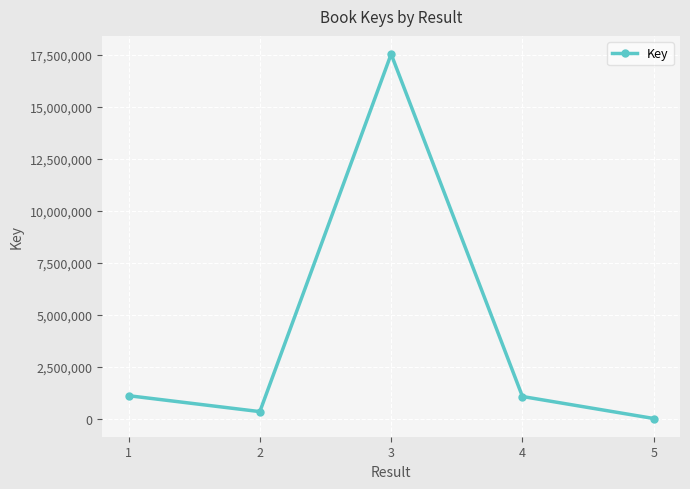

What is the change in value from 4 to 5?

-1057627